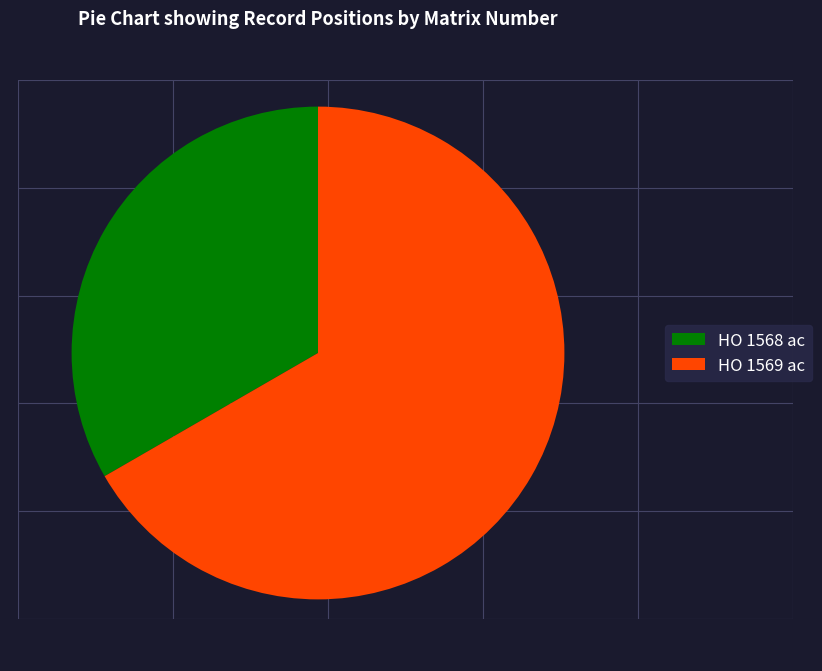

Is it true that HO 1568 ac is 19% of the pie?

False